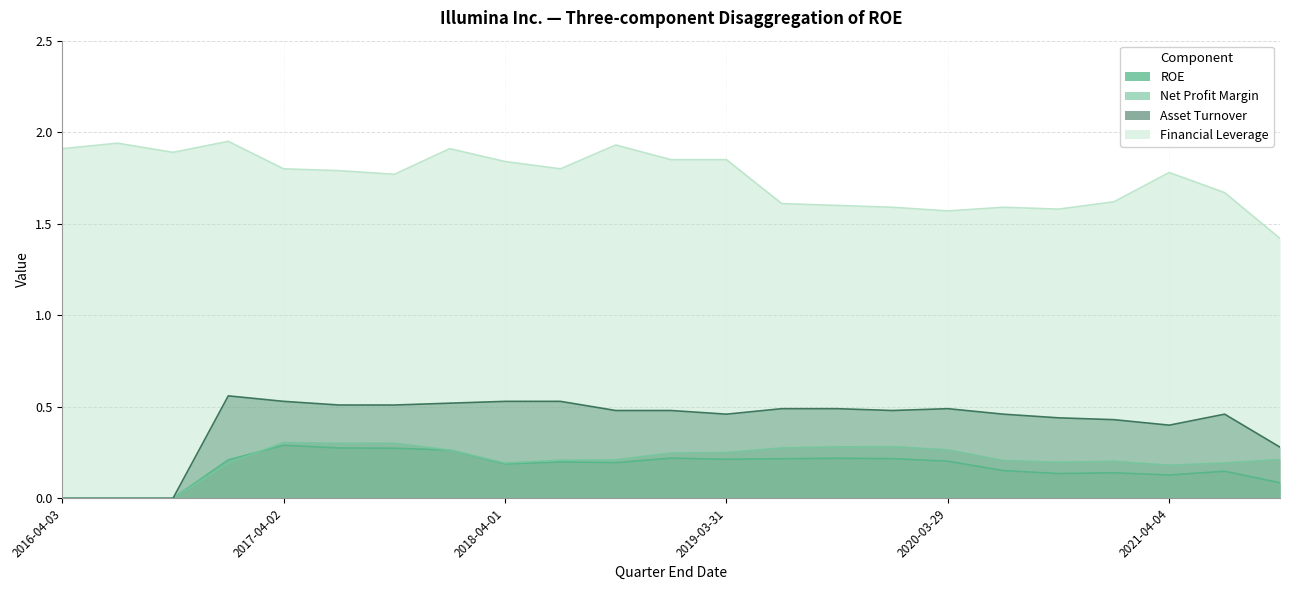

At which category is the sum across all series the highest?

2017-12-31